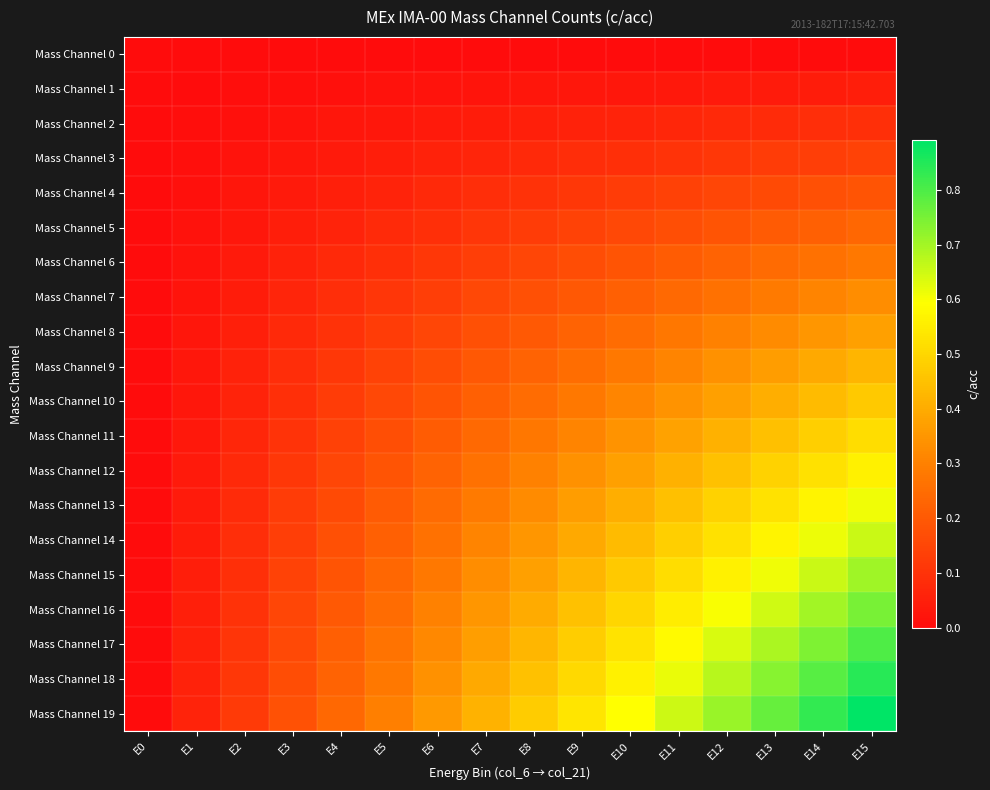

Count the number of categories in the chart.

16